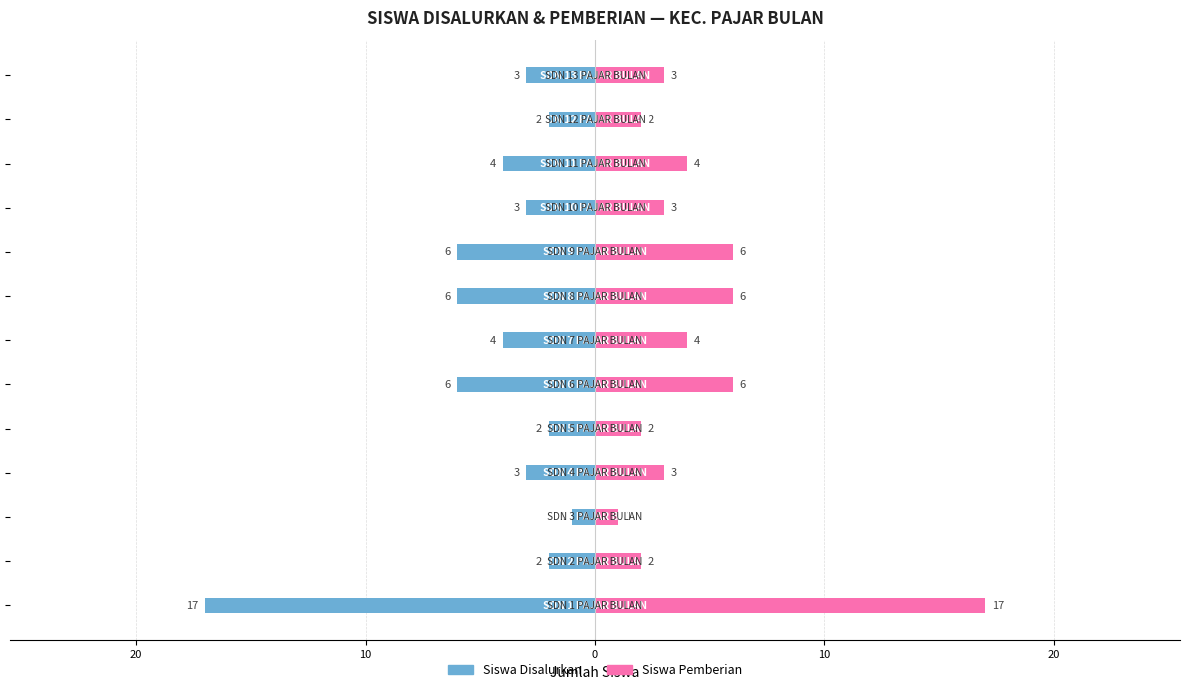

What is the average value of the Siswa Pemberian series?

5